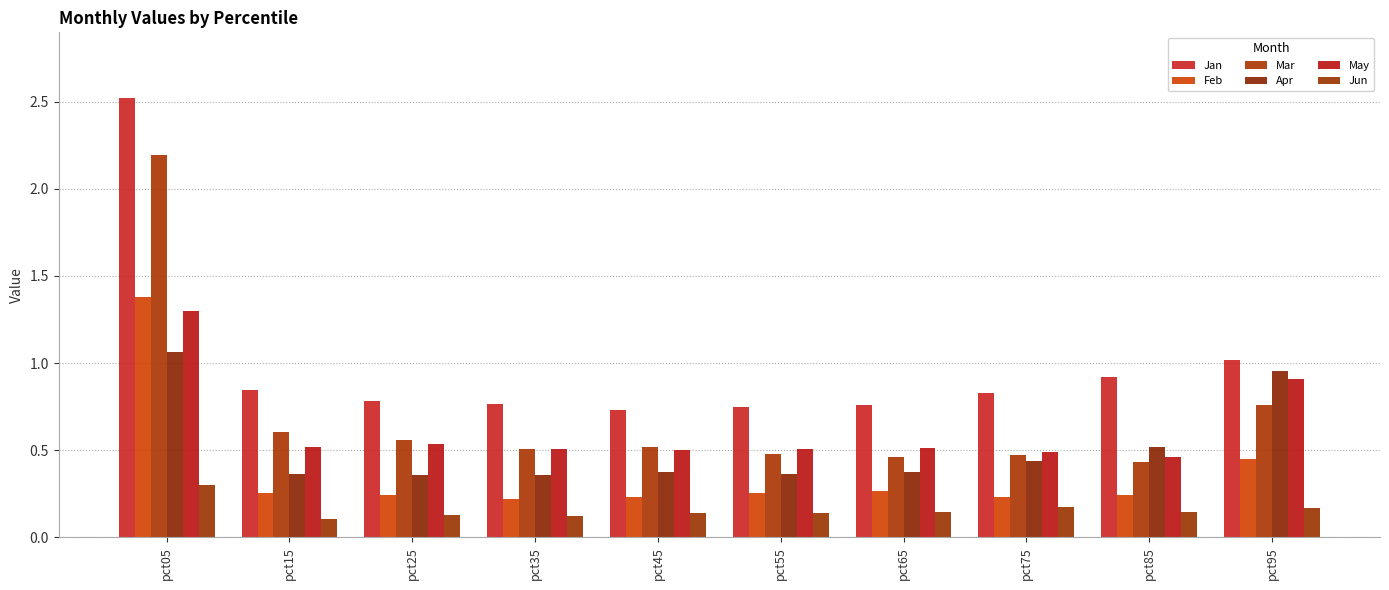

At how many categories does at least one series exceed 1?

2